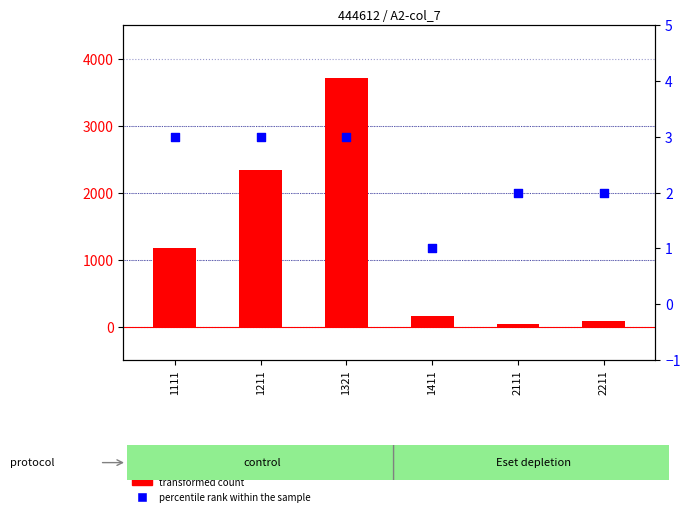

Is the value of transformed count at 1411 greater than the value of percentile rank within the sample at 2211?

Yes